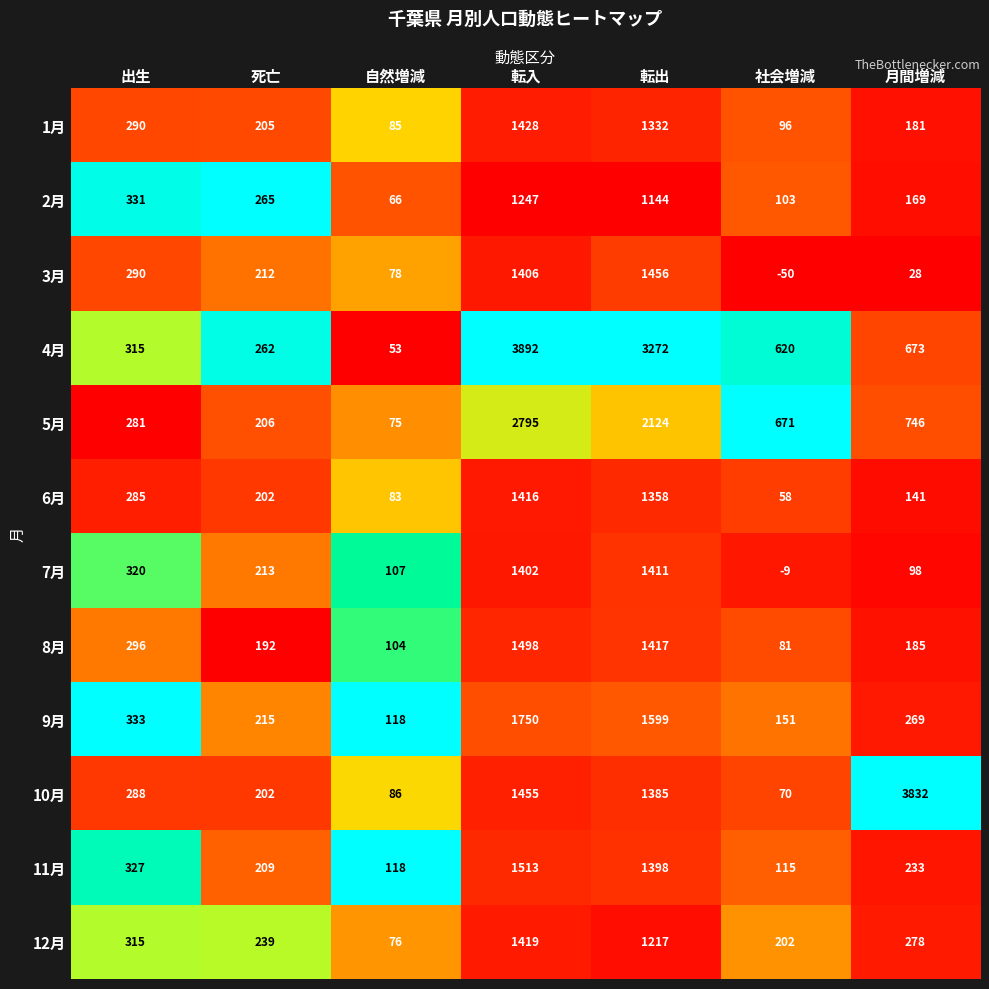

The 4月 series shows 315 at 出生. True or false?

True